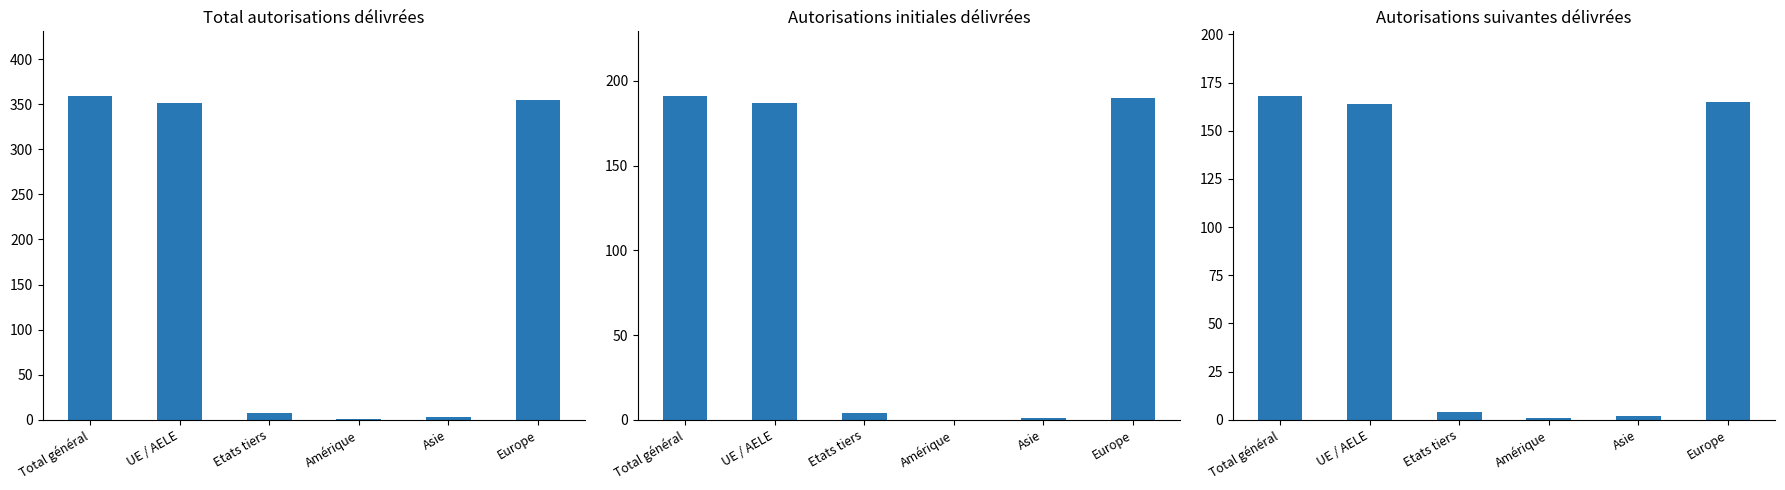

Reading left to right, list all the values displayed in this chart.

Total autorisations délivrées: 359	351	8	1	3	355
Autorisations initiales délivrées: 191	187	4	0	1	190
Autorisations suivantes délivrées: 168	164	4	1	2	165